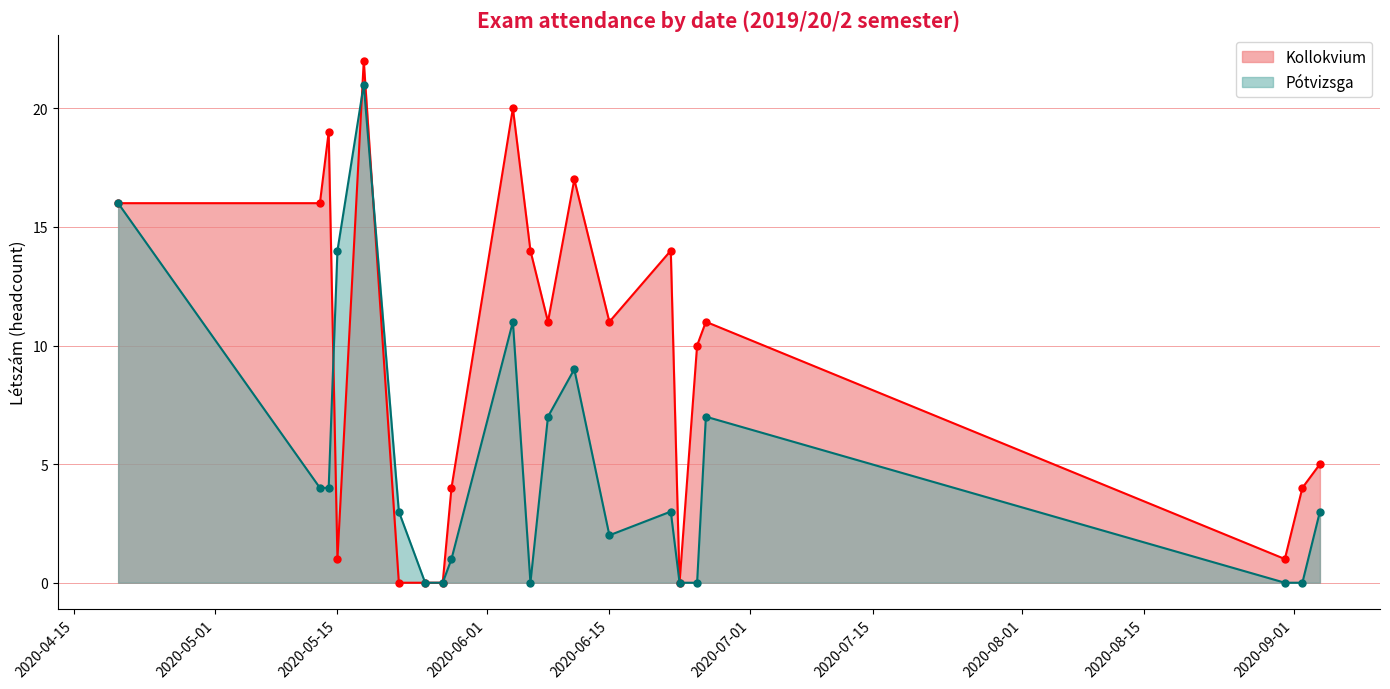

What is the maximum value for Kollokvium?

22